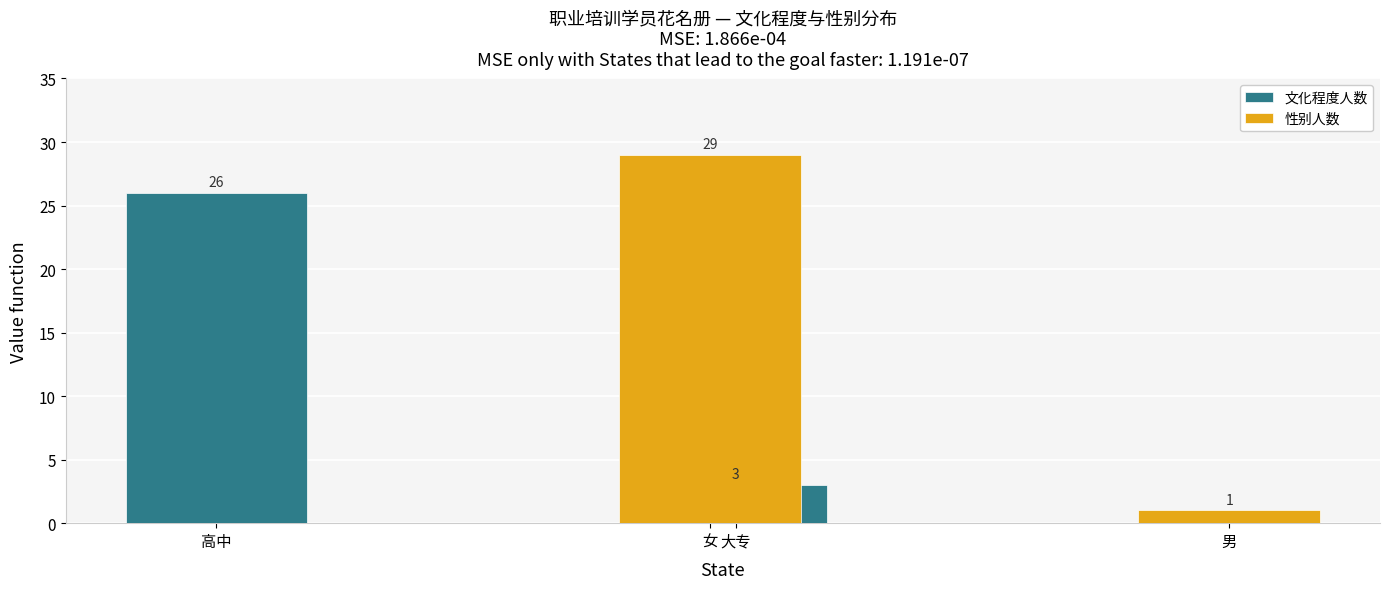

What is the average value of the 文化程度人数 series?

14